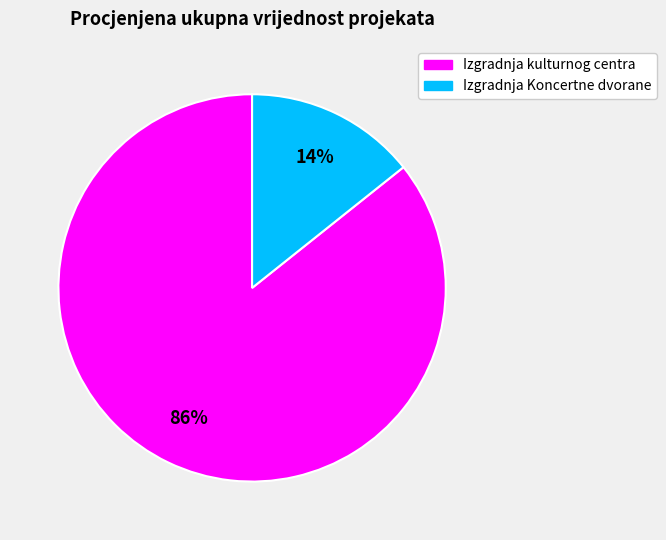

Combined, do Izgradnja kulturnog centra and Izgradnja Koncertne dvorane account for over 50%?

Yes